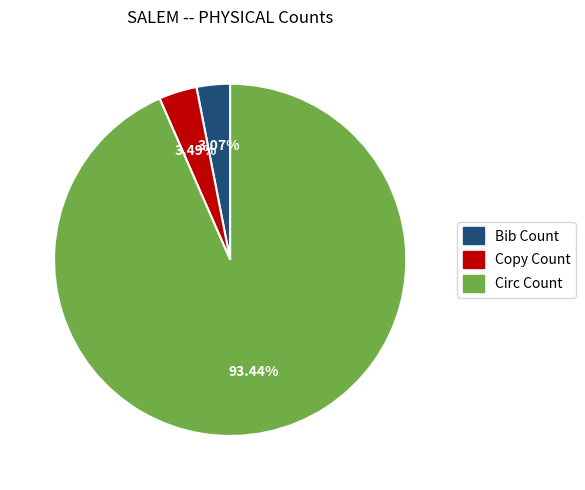

Which slice is the largest?

Circ Count